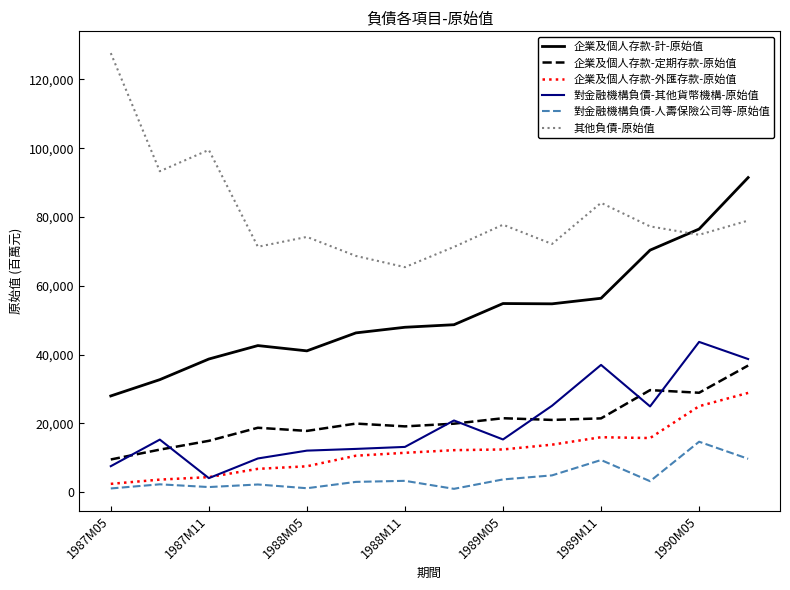

Which series has the largest total across all categories?

其他負債-原始值